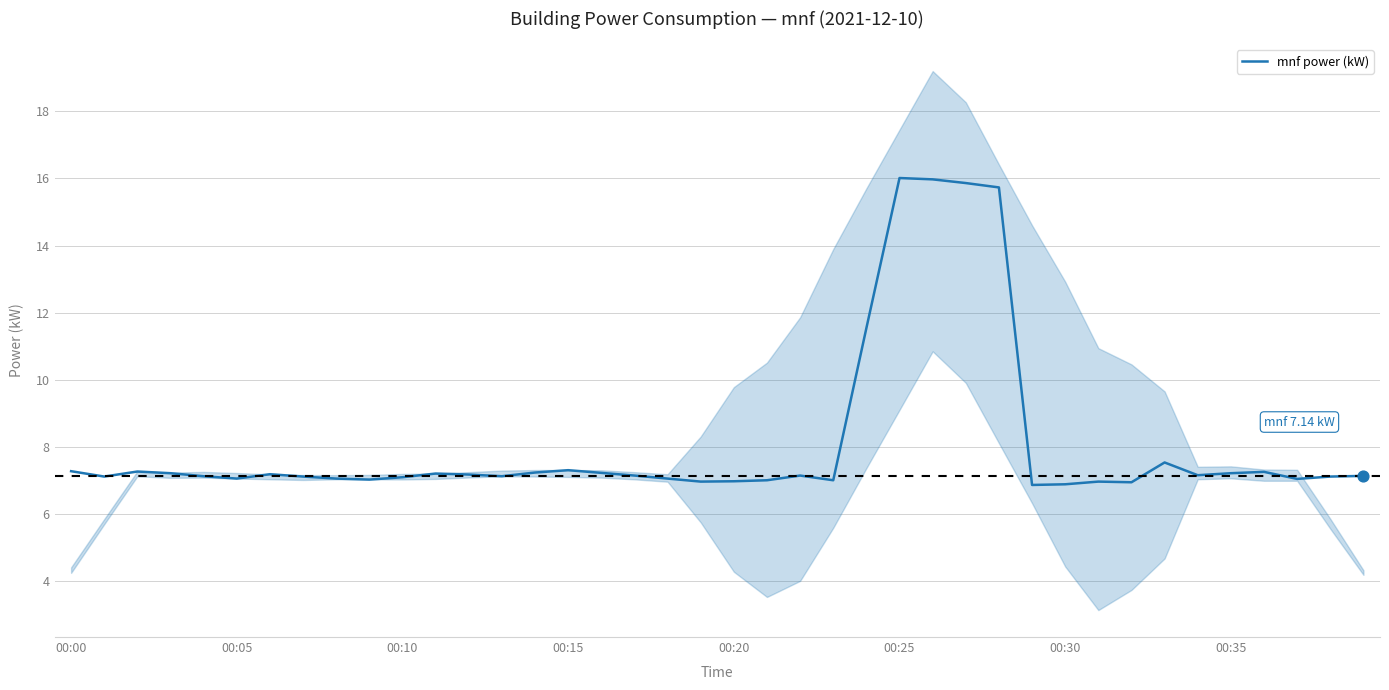

What is the change in value from 18 to 36?

+0.2